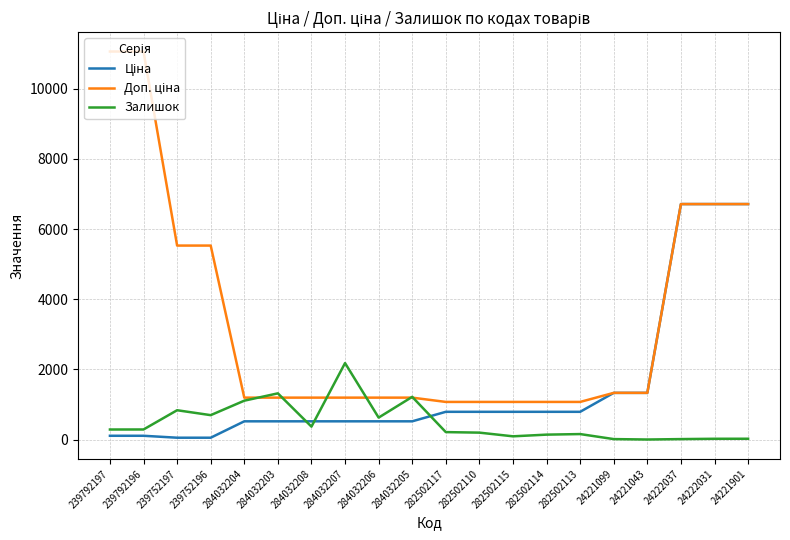

The value of Залишок at 239752196 is 698.0. True or false?

True